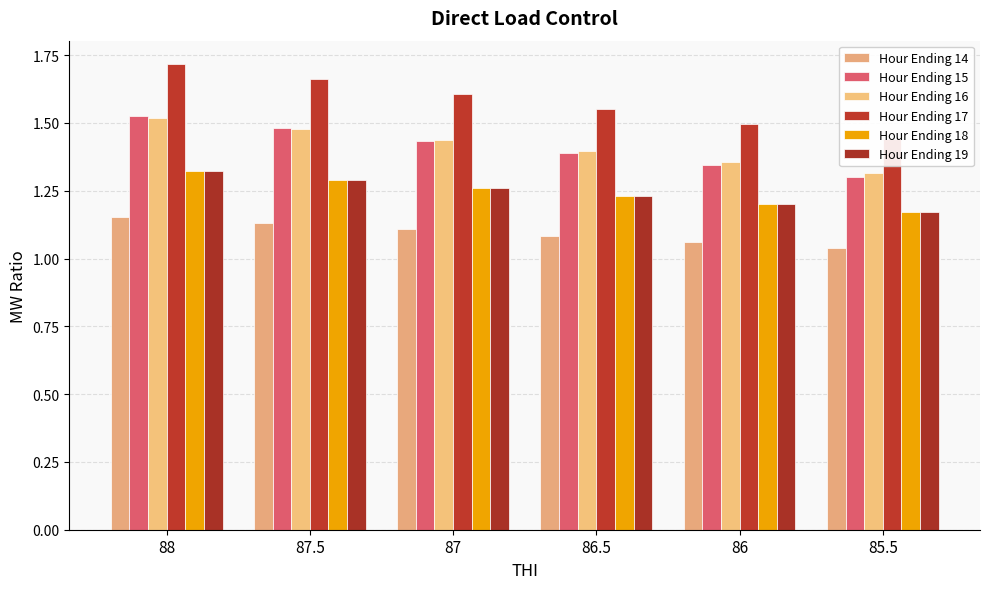

List the series in order of their peak value, highest first.

Hour Ending 17, Hour Ending 15, Hour Ending 16, Hour Ending 18, Hour Ending 19, Hour Ending 14